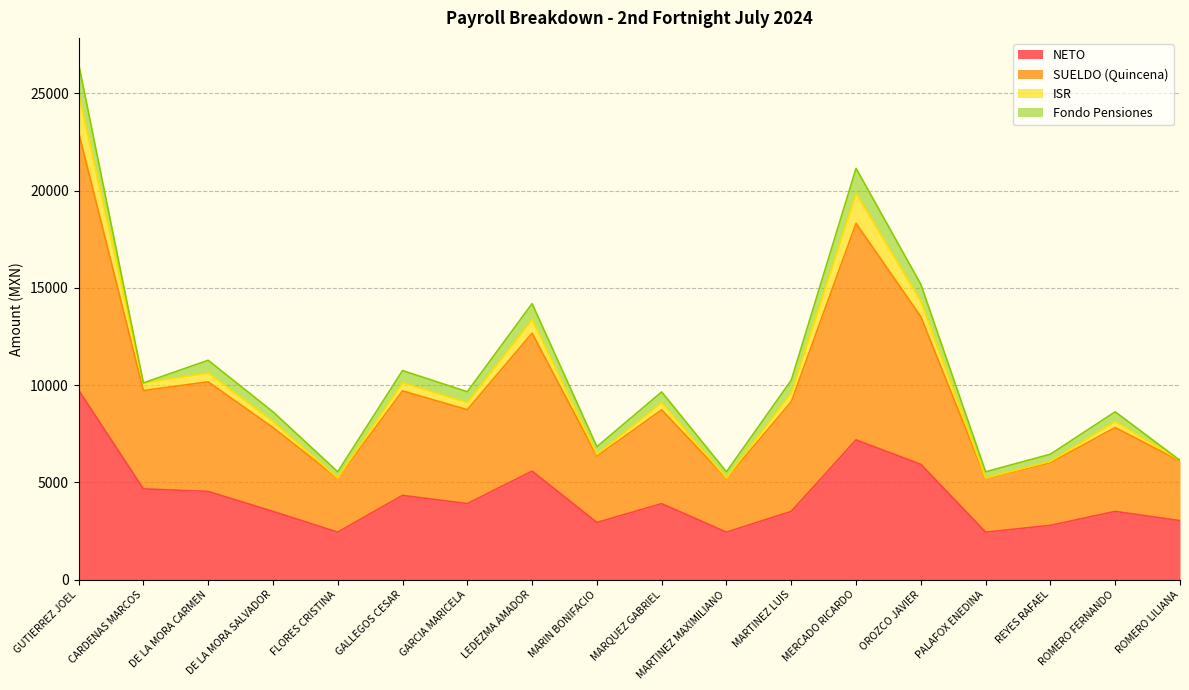

What is the difference between the highest and lowest values at FLORES CRISTINA?

3102.7